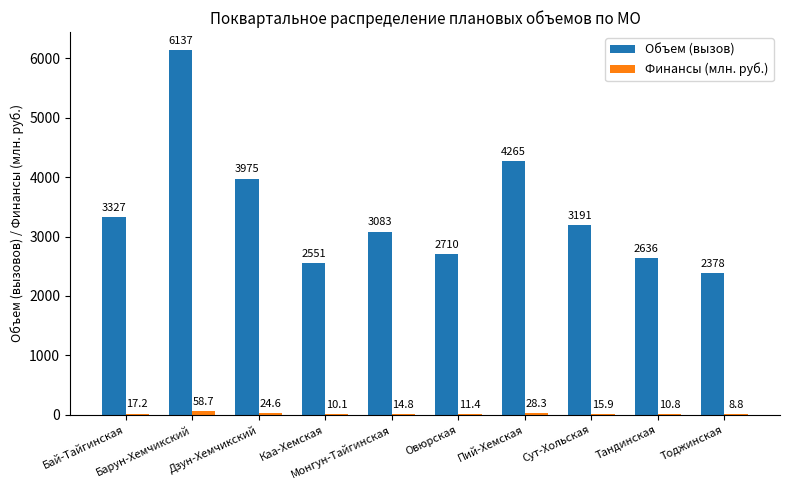

What is the maximum value for Объем (вызов)?

6137.0